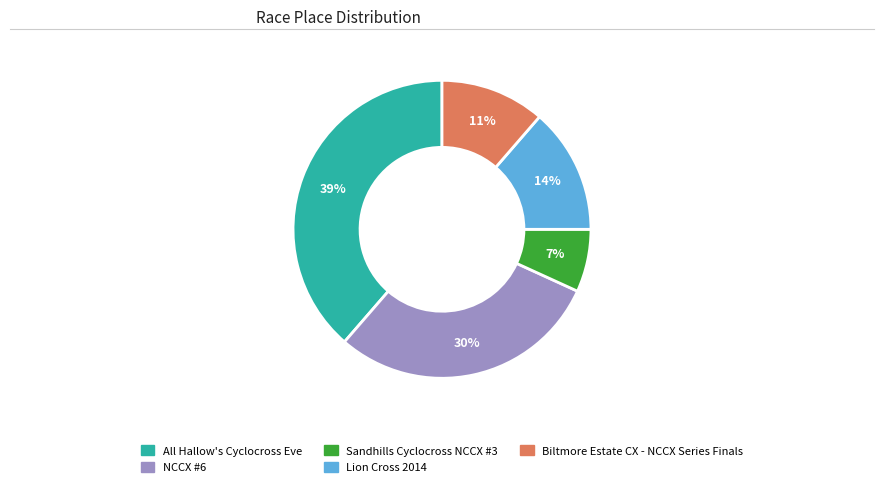

Does any single category account for the majority?

No